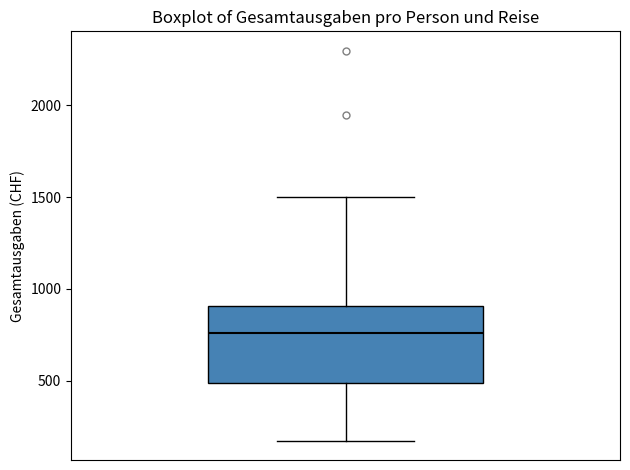

Where does the upper whisker of the box end on the y-axis? The values are not printed on the chart, so give them approximately, as read against the axis.

1500